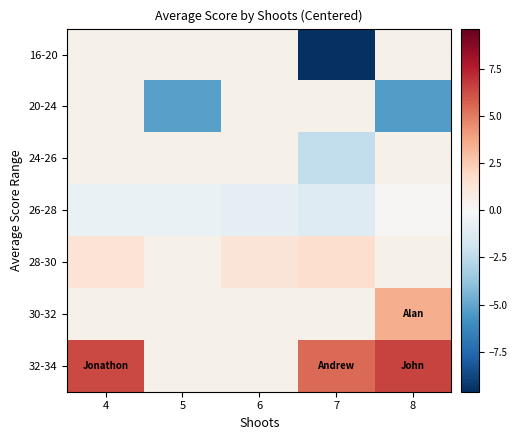

How many categories are shown in the chart?

5